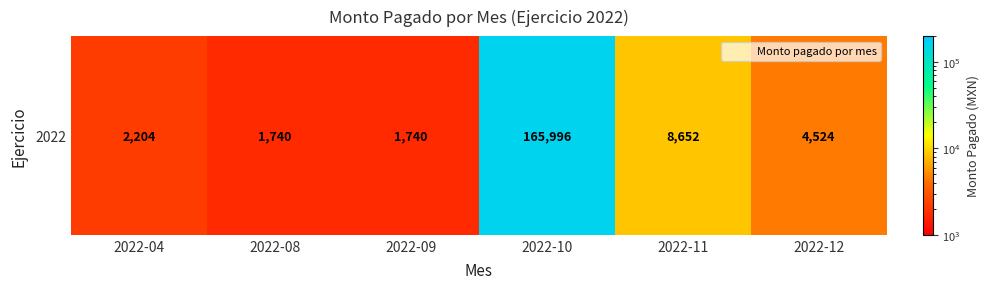

The value at 2022-12 is 7454.4. True or false?

False